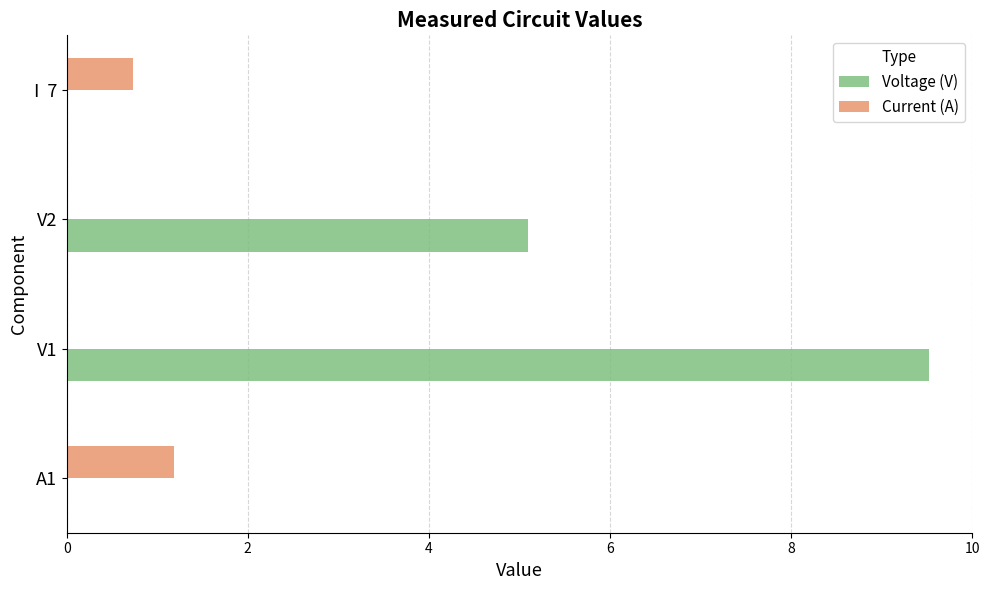

The value of Current (A) at I  7 is 0.7. True or false?

True